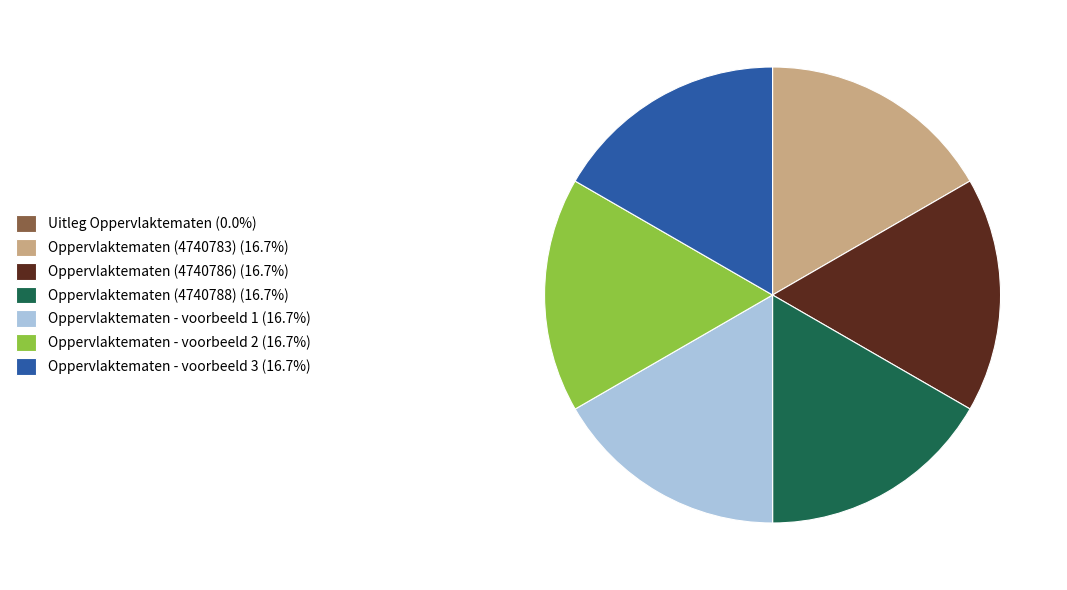

Does Oppervlaktematen - voorbeeld 3 (16.7%) represent more than half of the total?

No